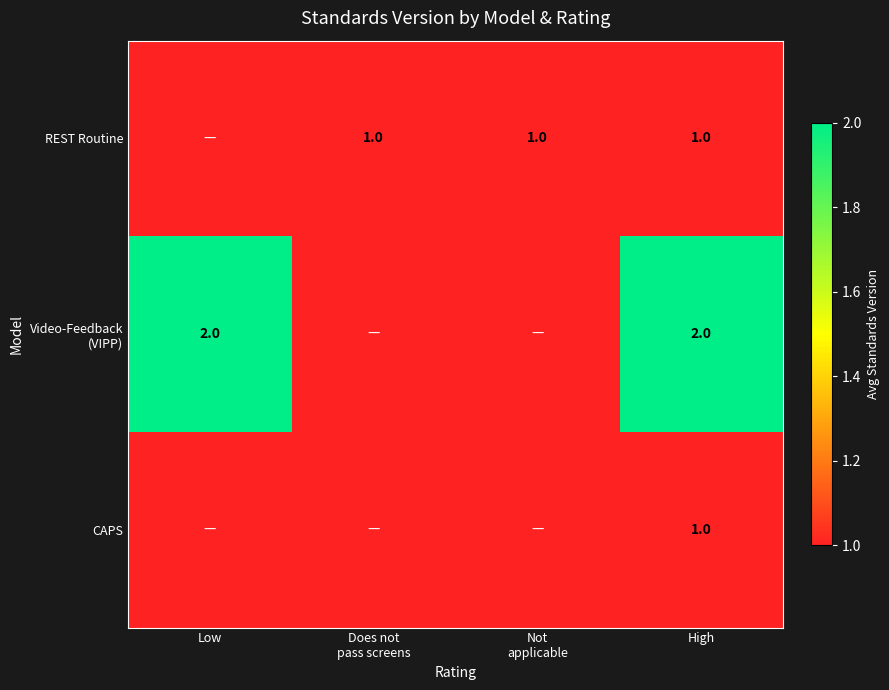

What is the total value across all series at High?

4